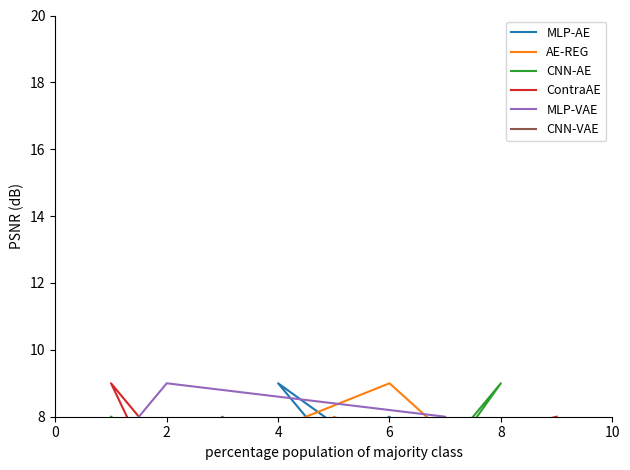

Read the ContraAE value at 0.

5